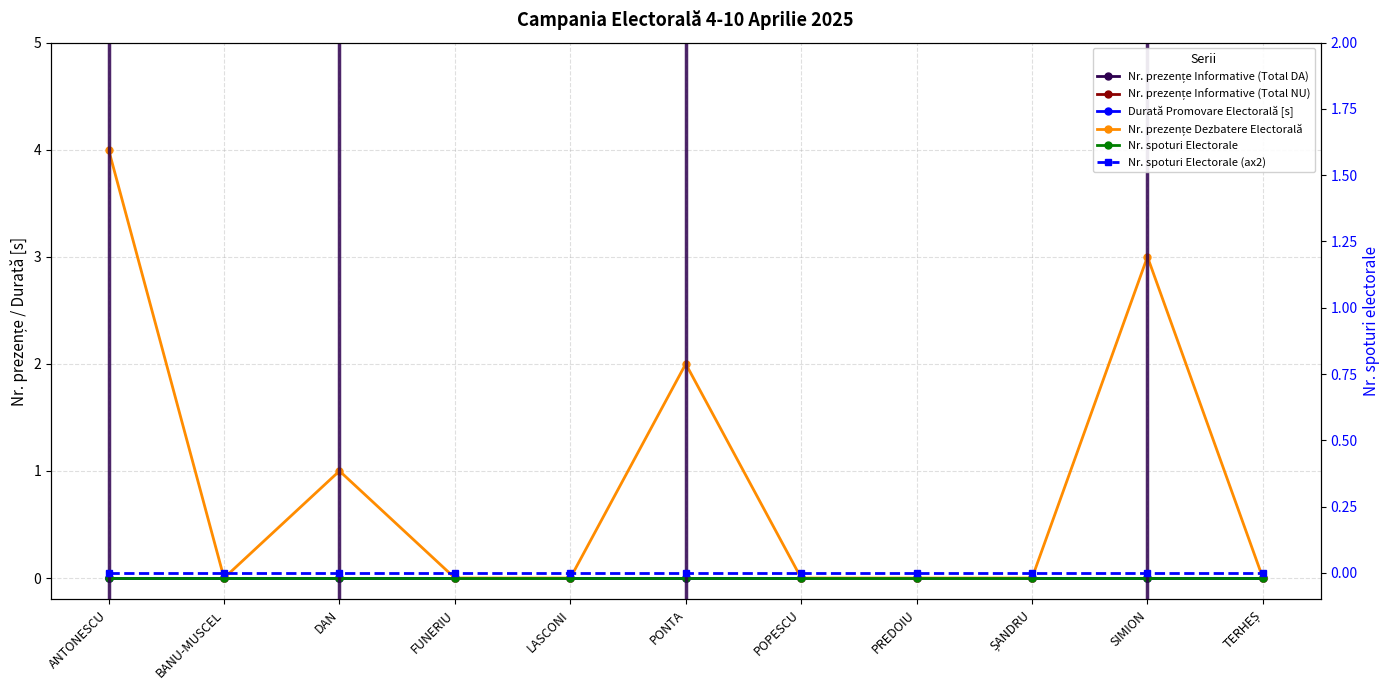

Reading left to right, transcribe all the data shown in this chart.

Nr. prezențe Informative (Total DA): 0	0	0	0	0	0	0	0	0	0	0
Nr. prezențe Informative (Total NU): 0	0	0	0	0	0	0	0	0	0	0
Durată Promovare Electorală [s]: 0	0	0	0	0	0	0	0	0	0	0
Nr. prezențe Dezbatere Electorală: 4	0	1	0	0	2	0	0	0	3	0
Nr. spoturi Electorale: 0	0	0	0	0	0	0	0	0	0	0
Nr. spoturi Electorale (ax2): 0	0	0	0	0	0	0	0	0	0	0